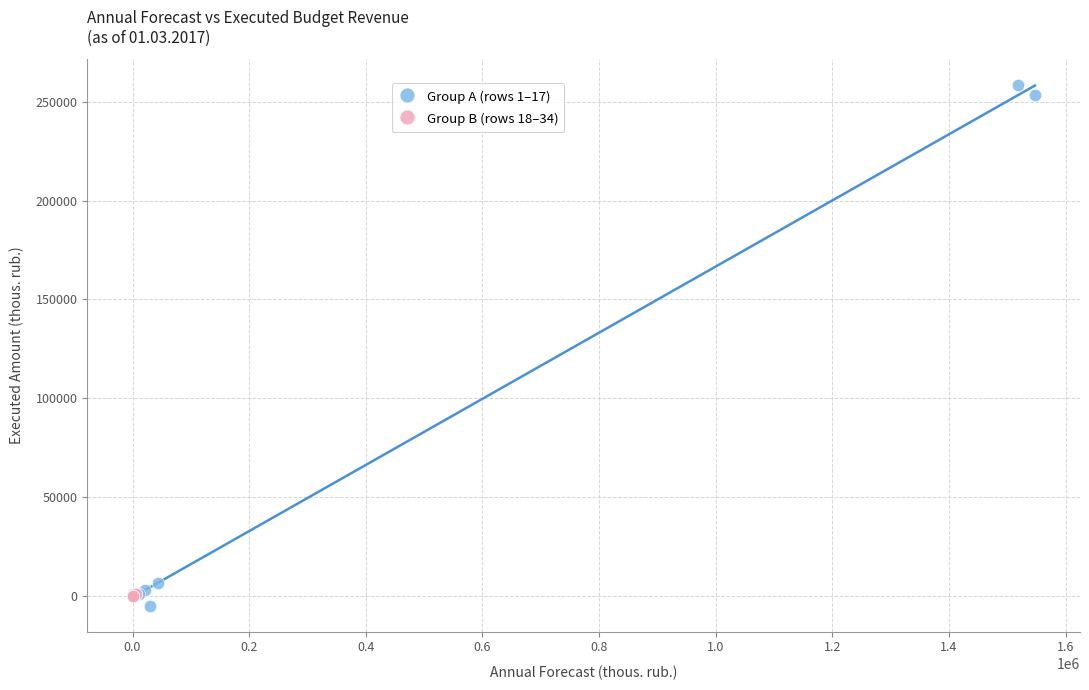

What are all the series names shown in the legend?

Group A (rows 1–17), Group B (rows 18–34)